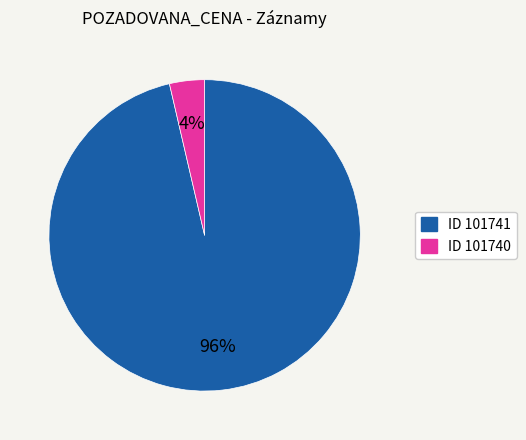

Is there any slice that represents more than half of the pie?

Yes